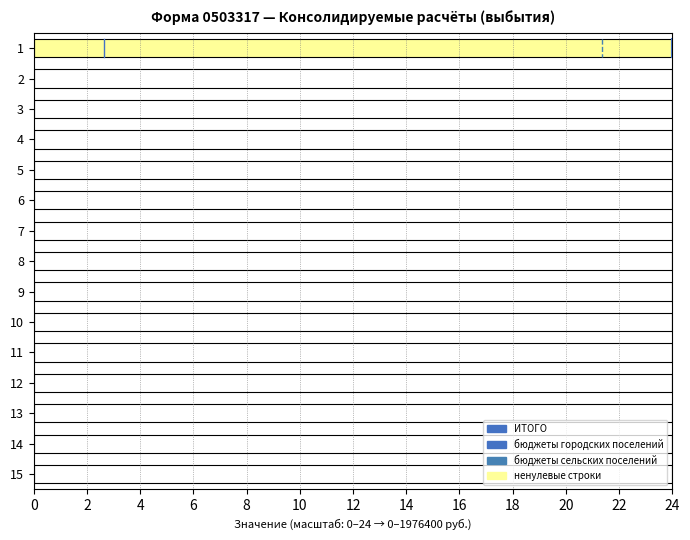

What is the difference between the бюджеты городских поселений values at 0 and 2?

0.6